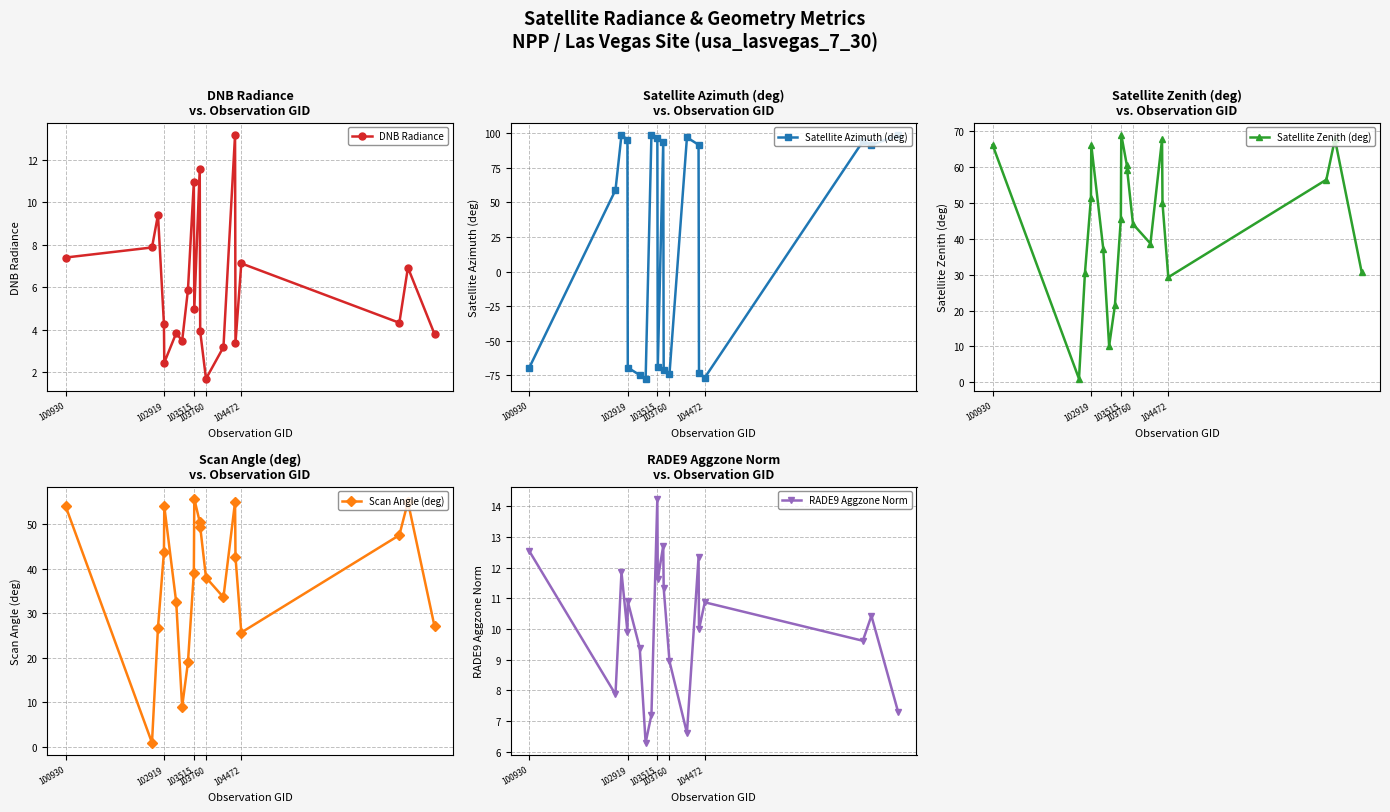

In DNB Radiance, how many points are higher than both neighbors (excluding endpoints)?

7